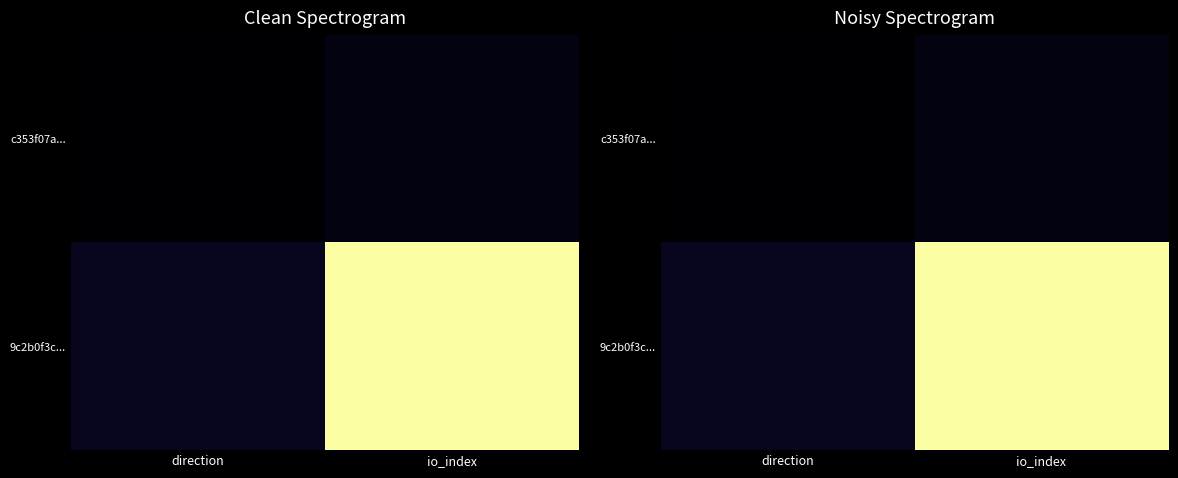

Which category has the lowest value in the c353f07a... series?

direction